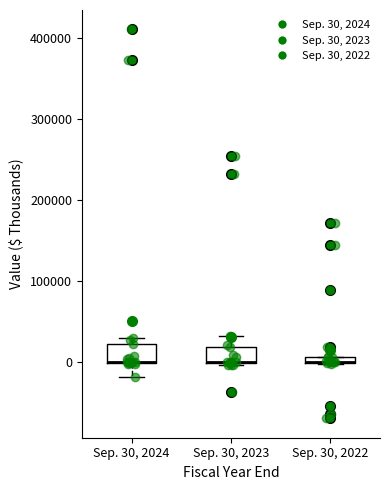

Where is the upper edge of the box for Sep. 30, 2024 on the y-axis? The values are not printed on the chart, so give them approximately, as read against the axis.

20000